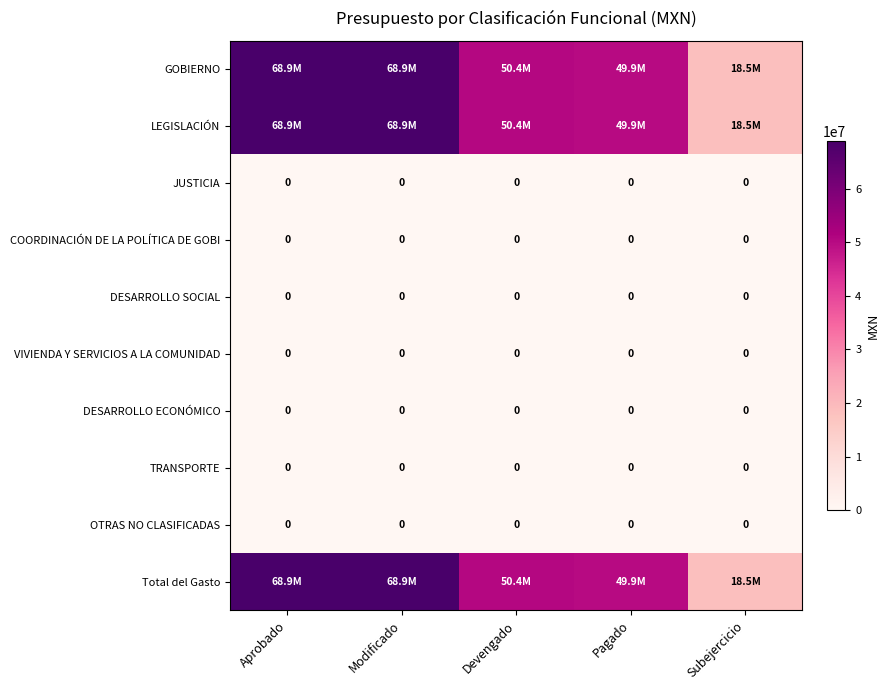

Which has a higher value, Subejercicio or Devengado?

Devengado